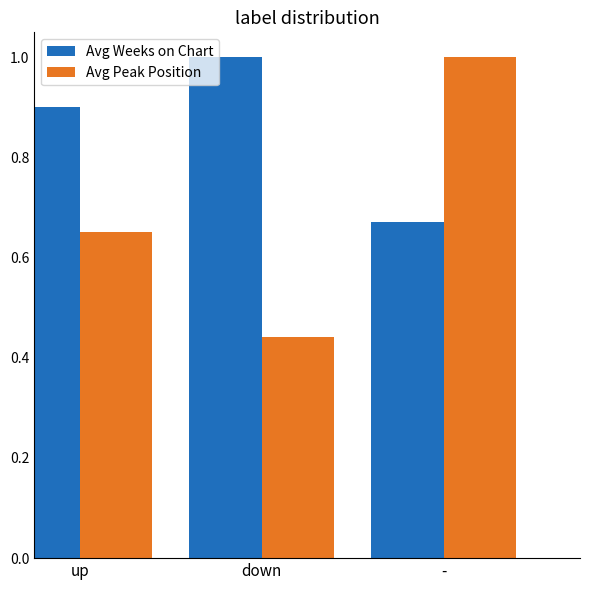

At down, list the series in order from smallest to largest.

Avg Peak Position, Avg Weeks on Chart